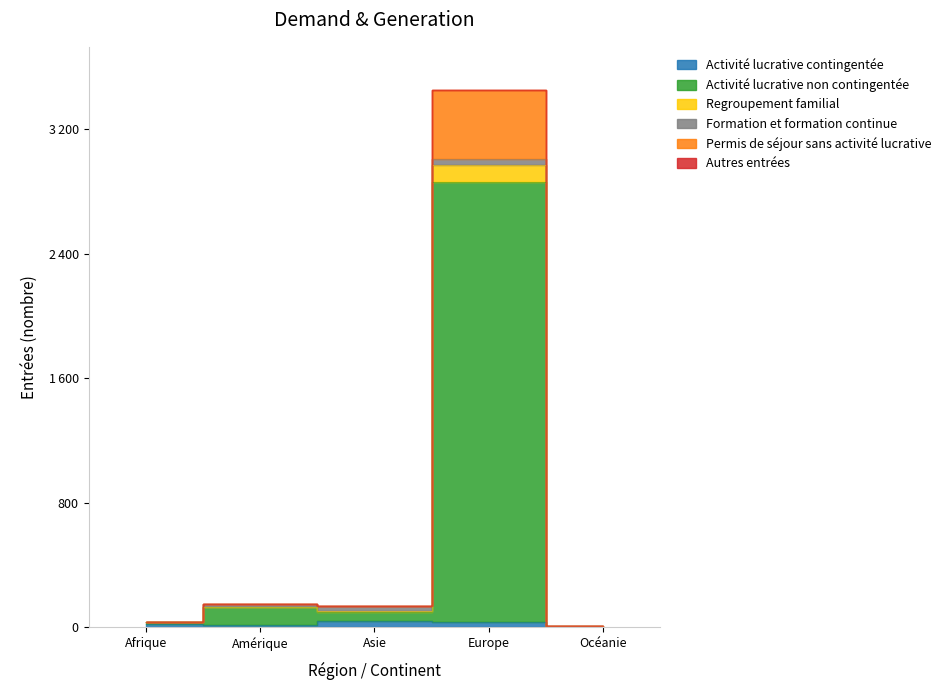

How many interior local valleys does the Activité lucrative contingentée series have?

1